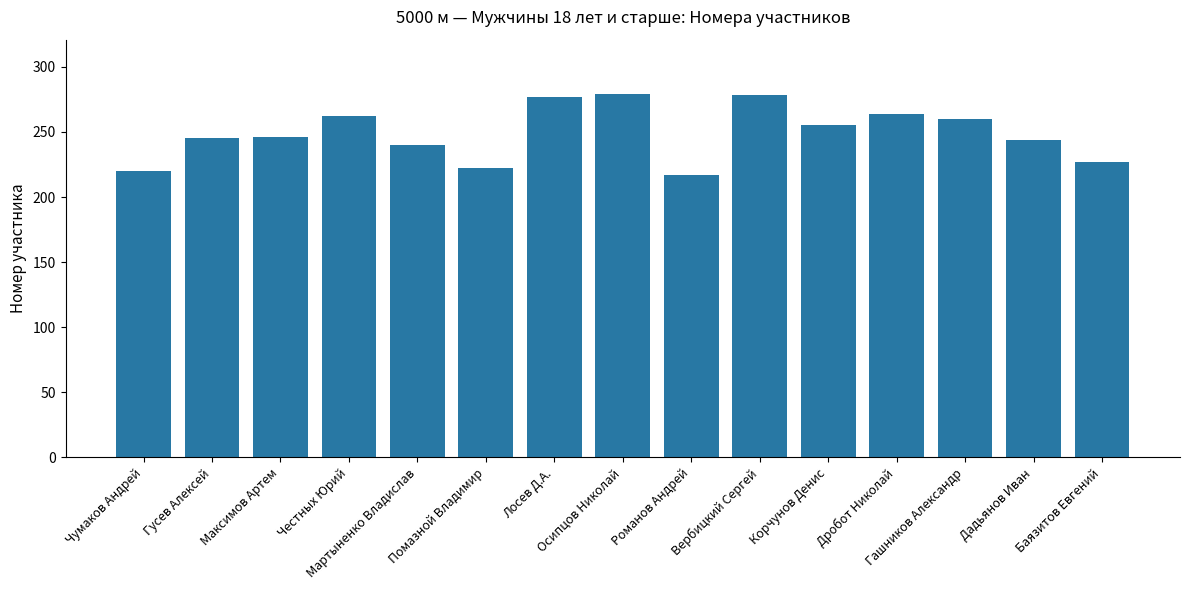

What is the greatest value displayed?

279